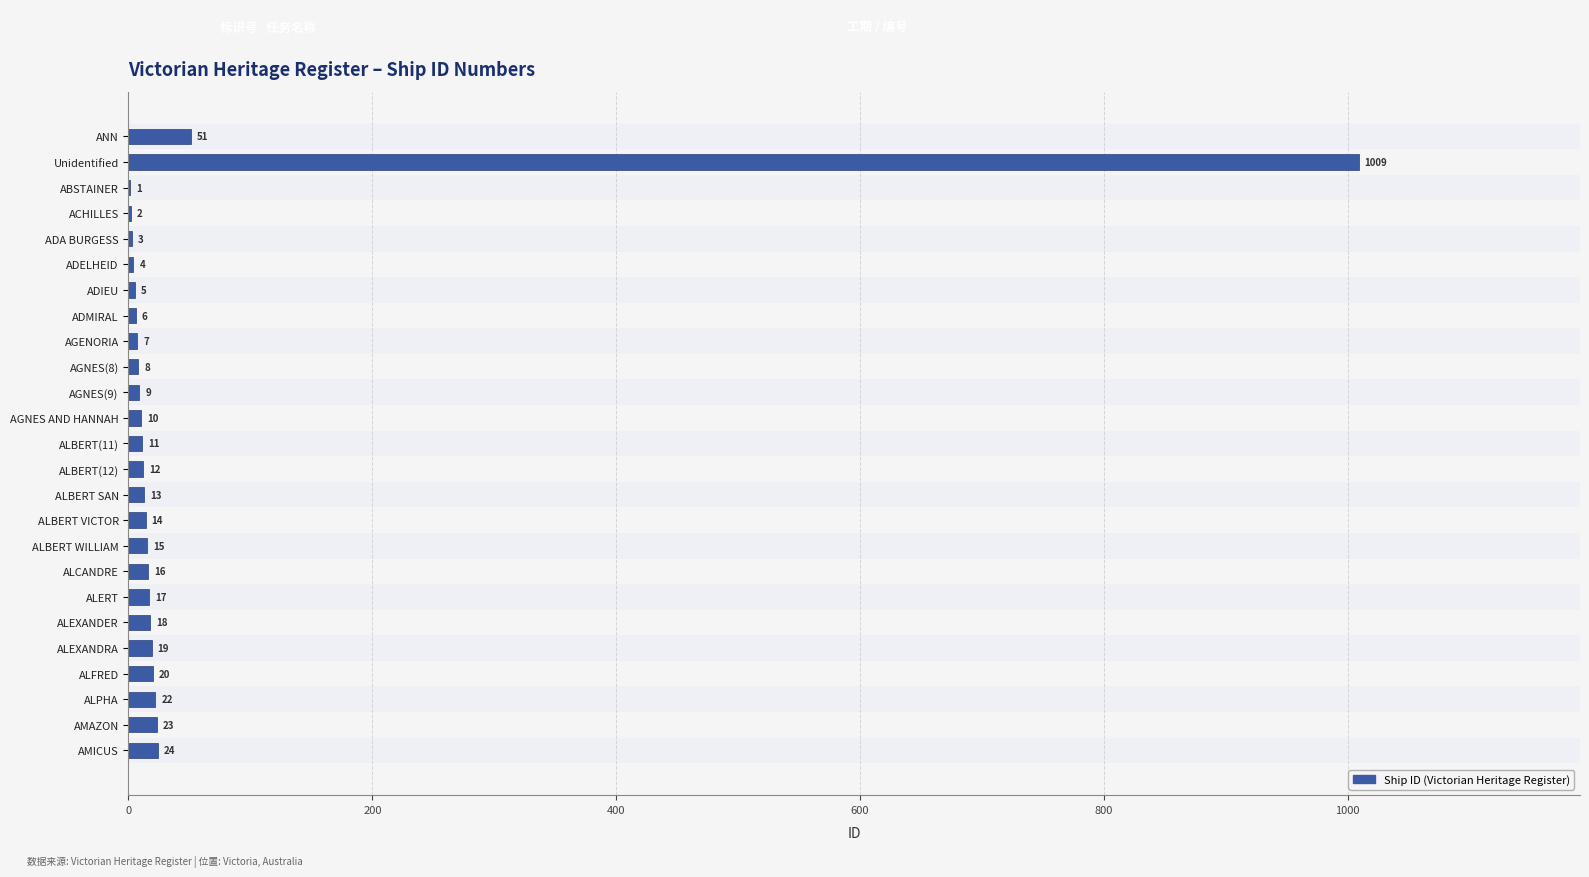

Reading top to bottom, transcribe all the data shown in this chart.

ANN=51	Unidentified=1009	ABSTAINER=1	ACHILLES=2	ADA BURGESS=3	ADELHEID=4	ADIEU=5	ADMIRAL=6	AGENORIA=7	AGNES(8)=8	AGNES(9)=9	AGNES AND HANNAH=10	ALBERT(11)=11	ALBERT(12)=12	ALBERT SAN=13	ALBERT VICTOR=14	ALBERT WILLIAM=15	ALCANDRE=16	ALERT=17	ALEXANDER=18	ALEXANDRA=19	ALFRED=20	ALPHA=22	AMAZON=23	AMICUS=24